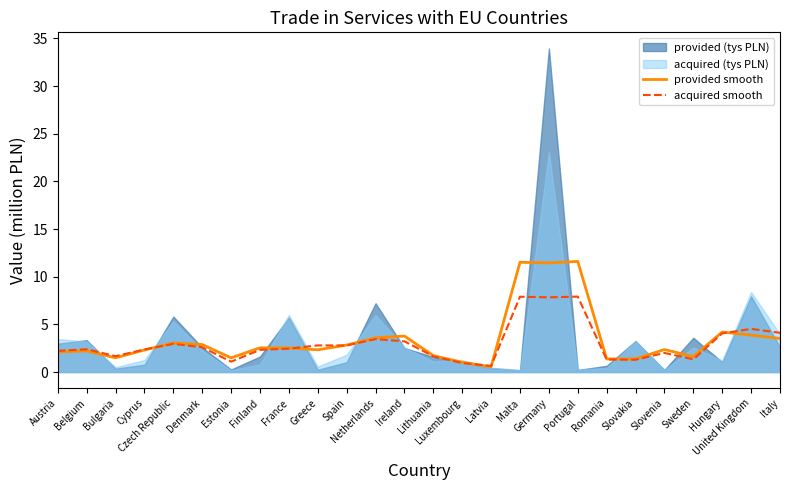

True or false: provided smooth and acquired smooth cross at least once.

True